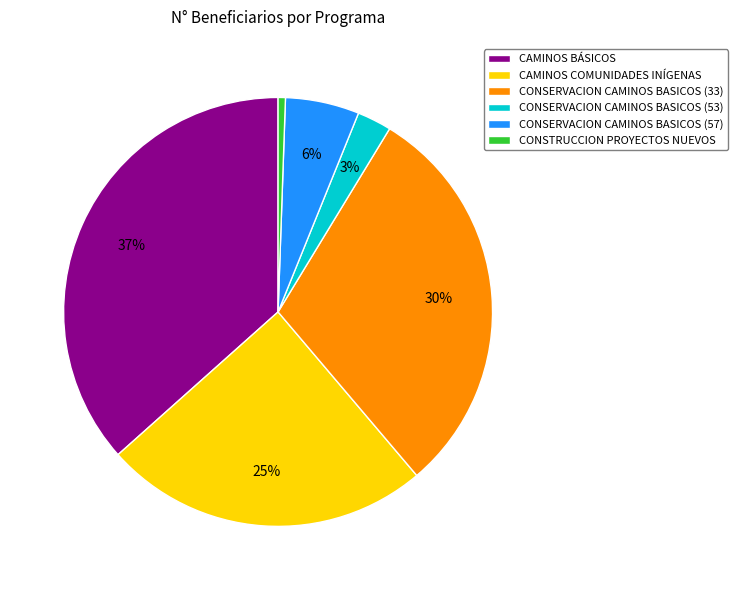

Which has a higher value, CAMINOS BÁSICOS or CAMINOS COMUNIDADES INÍGENAS?

CAMINOS BÁSICOS